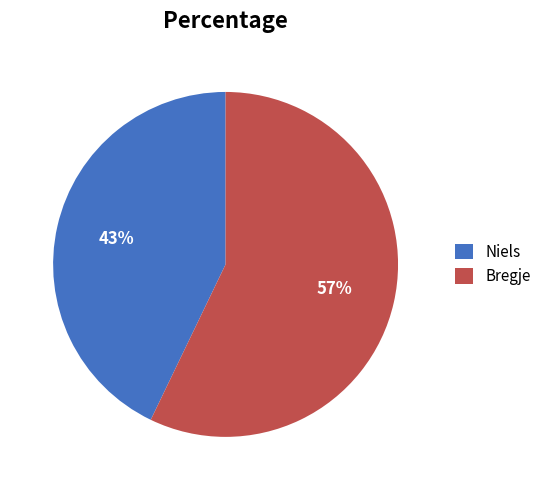

To the nearest percent, what percentage of the pie is Bregje?

57%